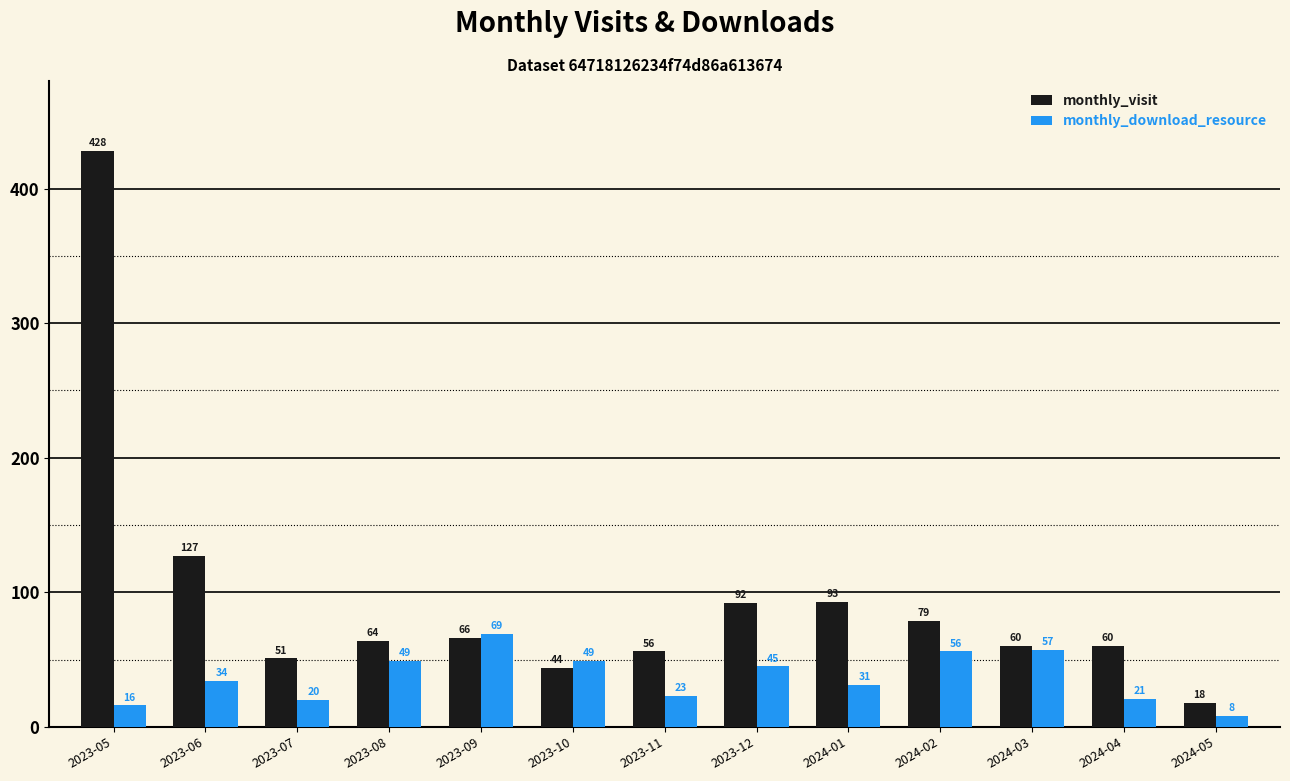

Which series has the largest range (max minus min)?

monthly_visit